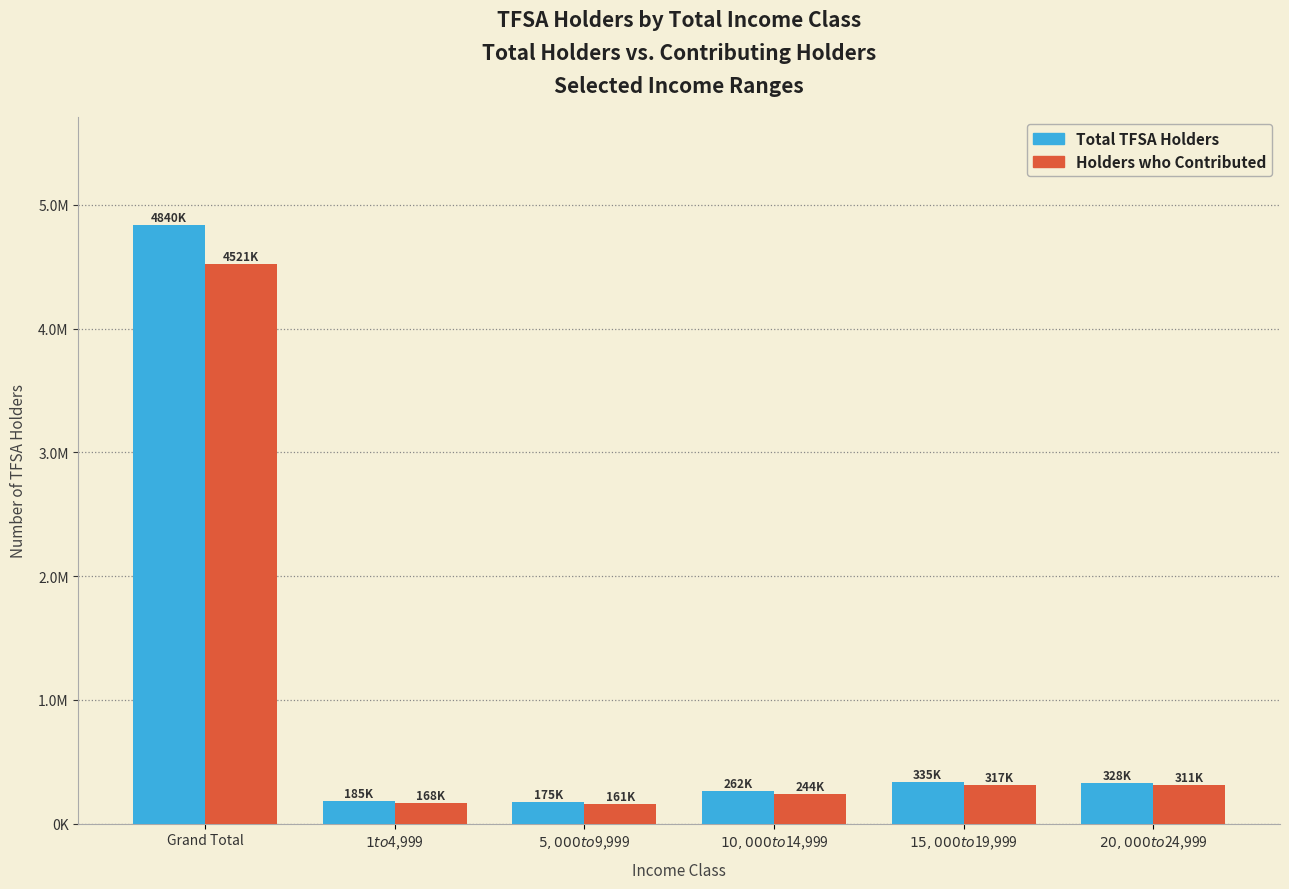

Reading left to right, list all the values displayed in this chart.

Total TFSA Holders: Grand Total=4839870	$1 to $4,999=185230	$5,000 to $9,999=174860	$10,000 to $14,999=261510	$15,000 to $19,999=334760	$20,000 to $24,999=327780
Holders who Contributed: Grand Total=4520700	$1 to $4,999=167840	$5,000 to $9,999=160830	$10,000 to $14,999=243880	$15,000 to $19,999=316900	$20,000 to $24,999=310810